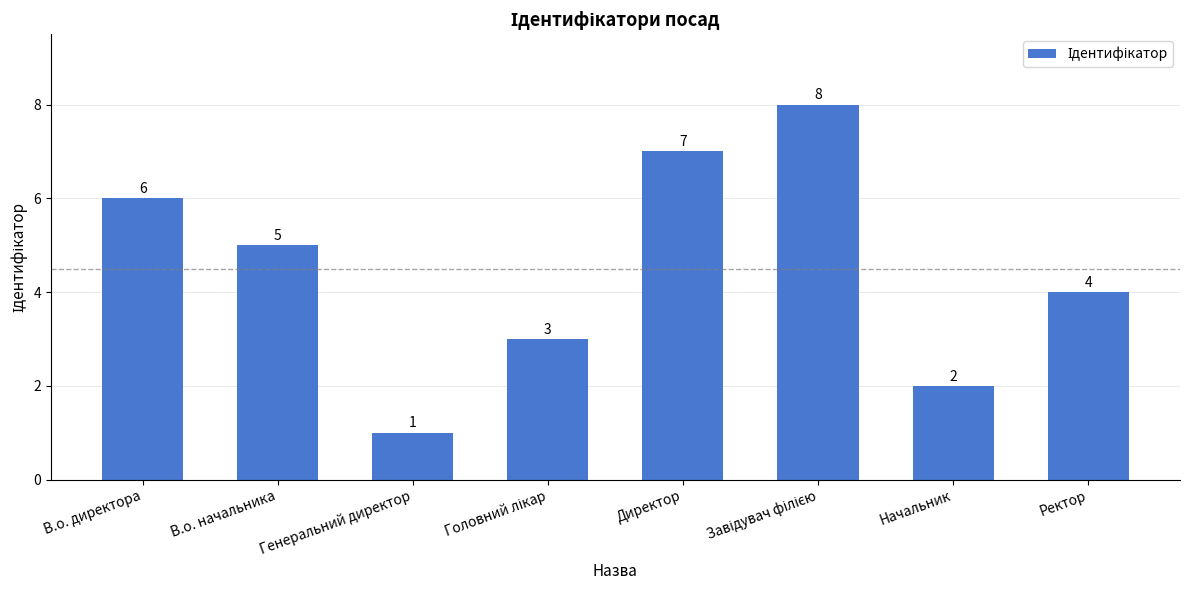

Is it true that the value at Ректор is 1?

False